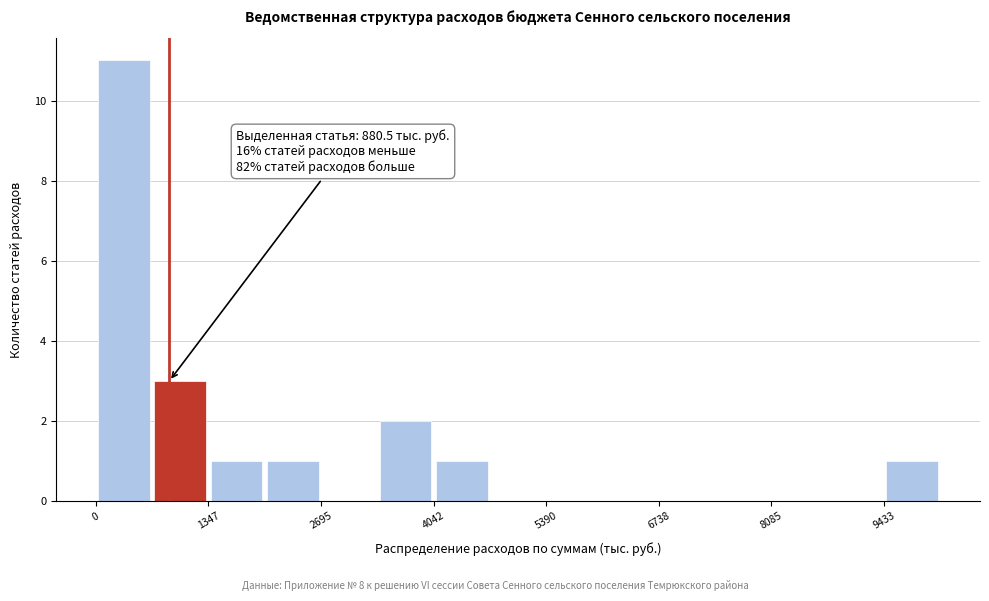

Read against the x-axis, roughly where is the centre of the tallest bar?

400